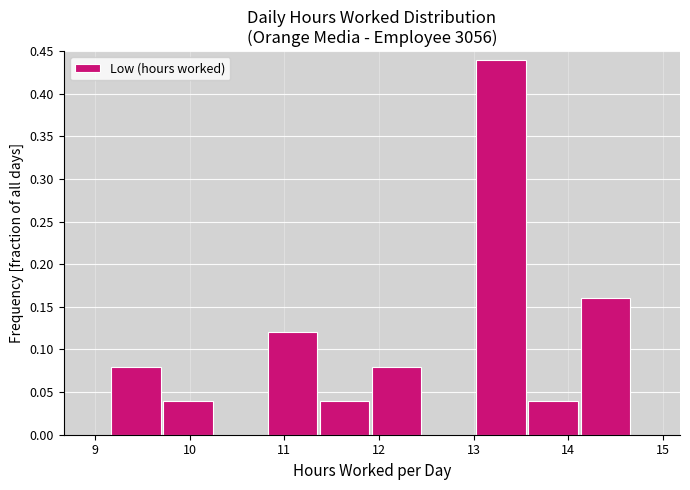

Which range on the x-axis has the tallest bar?

13.0 to 13.6